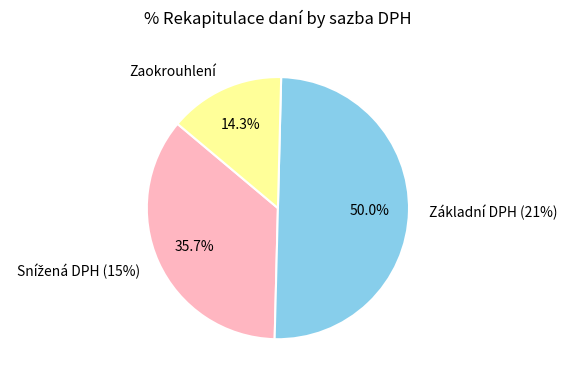

Combined, what portion of the pie is Základní DPH (21%) and Zaokrouhlení?

64.3%